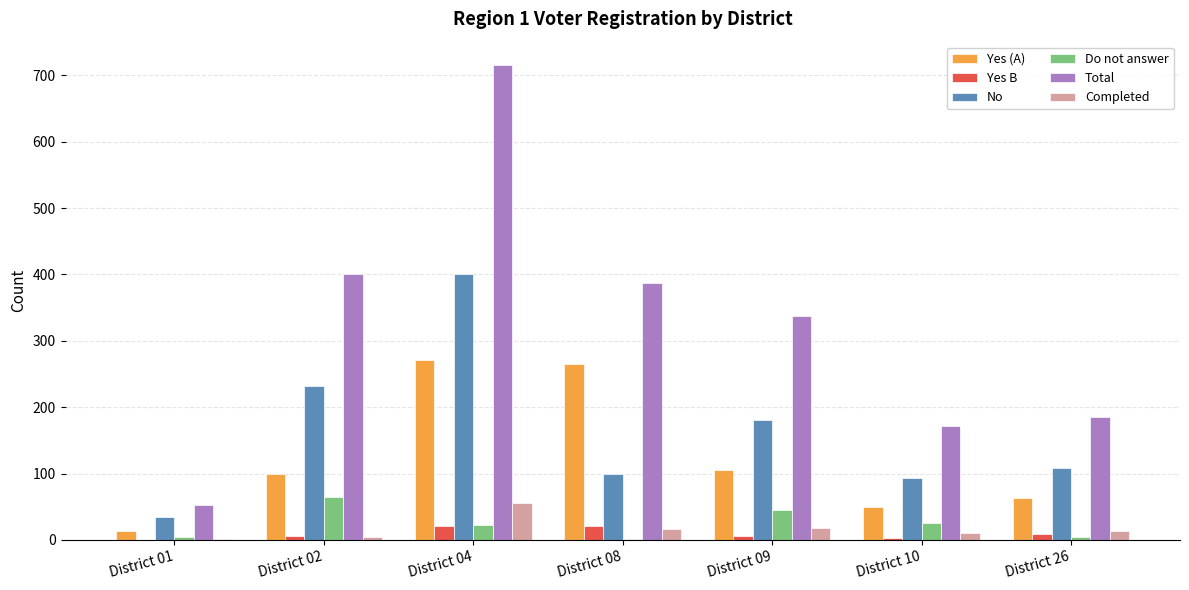

Between District 01 and District 02, which series saw the biggest shift?

Total